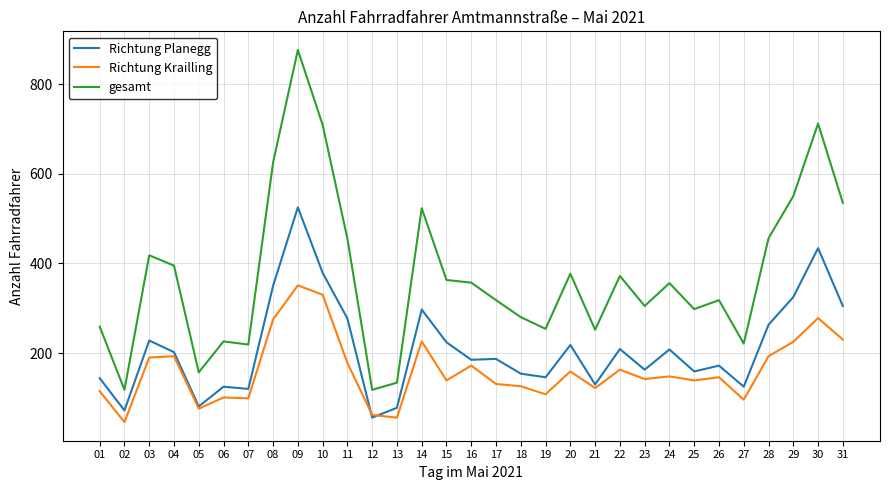

Rank the series by their average value, from highest to lowest.

gesamt, Richtung Planegg, Richtung Krailling